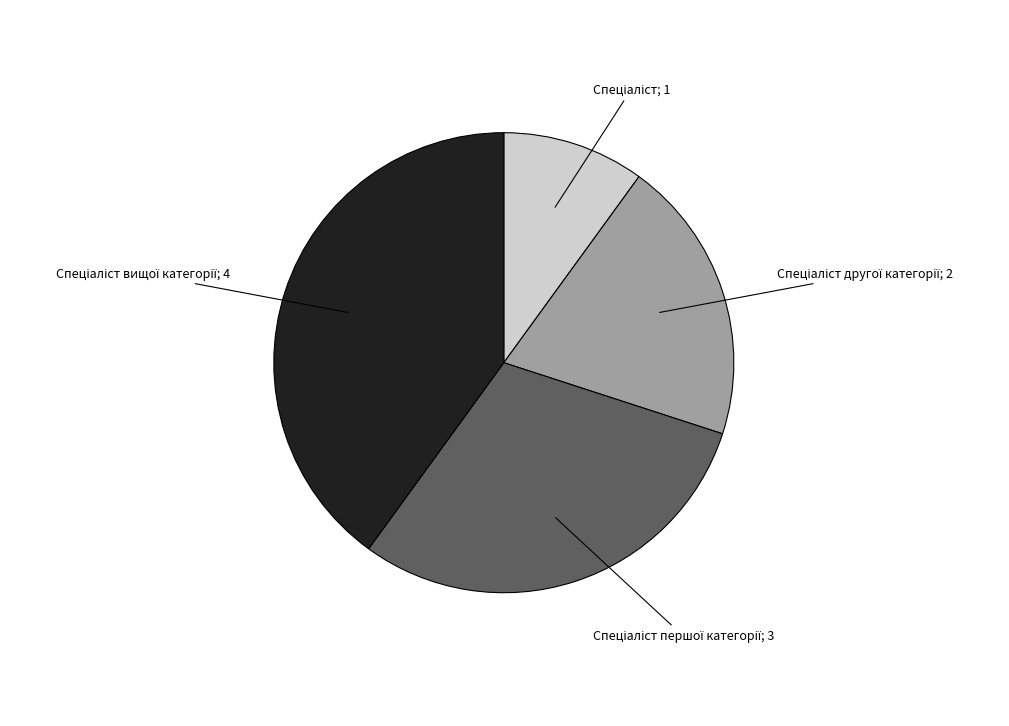

Is there any slice that represents more than half of the pie?

No